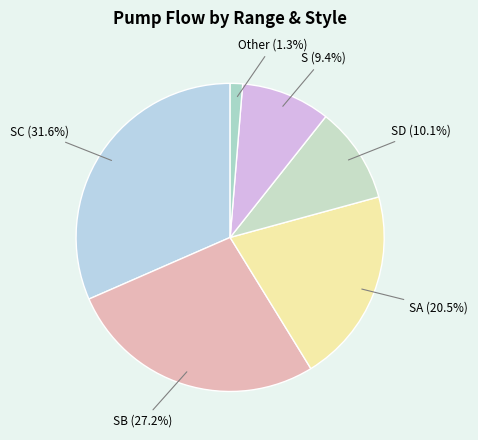

What is the ratio of the value at SD to the value at SC?

0.3